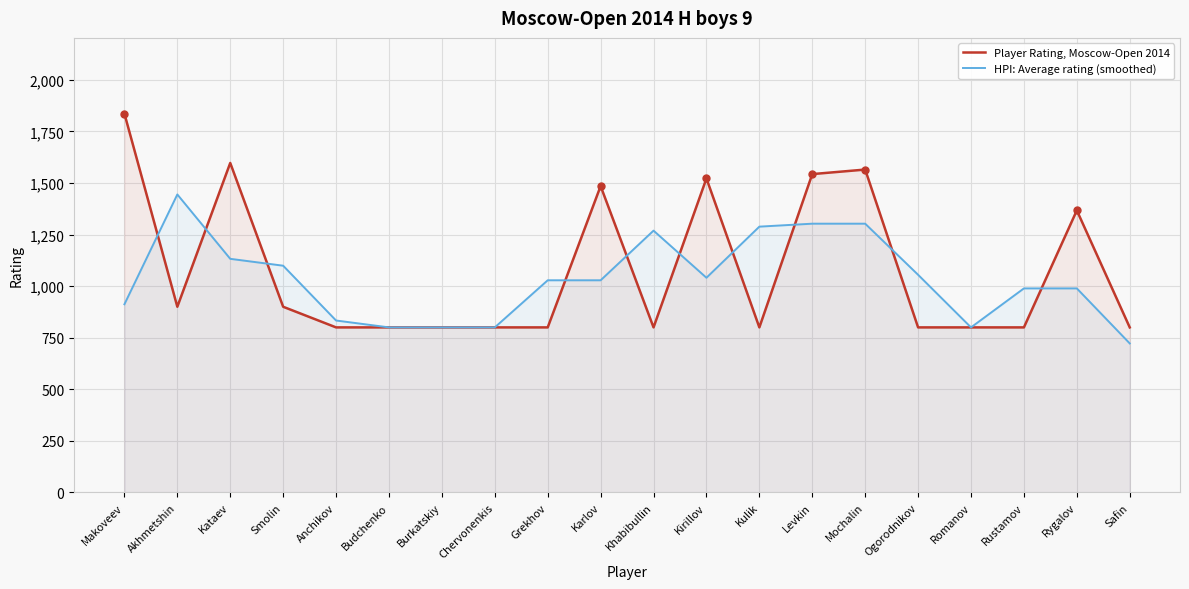

Reading left to right, list all the values displayed in this chart.

Player Rating, Moscow-Open 2014: Makoveev=1836.0	Akhmetshin=900.0	Kataev=1597.0	Smolin=900.0	Anchikov=800.0	Budchenko=800.0	Burkatskiy=800.0	Chervonenkis=800.0	Grekhov=800.0	Karlov=1485.0	Khabibullin=800.0	Kirillov=1522.0	Kulik=800.0	Levkin=1543.0	Mochalin=1565.0	Ogorodnikov=800.0	Romanov=800.0	Rustamov=800.0	Rygalov=1367.0	Safin=800.0
HPI: Average rating (smoothed): Makoveev=912.0	Akhmetshin=1444.3	Kataev=1132.3	Smolin=1099.0	Anchikov=833.3	Budchenko=800.0	Burkatskiy=800.0	Chervonenkis=800.0	Grekhov=1028.3	Karlov=1028.3	Khabibullin=1269.0	Kirillov=1040.7	Kulik=1288.3	Levkin=1302.7	Mochalin=1302.7	Ogorodnikov=1055.0	Romanov=800.0	Rustamov=989.0	Rygalov=989.0	Safin=722.3